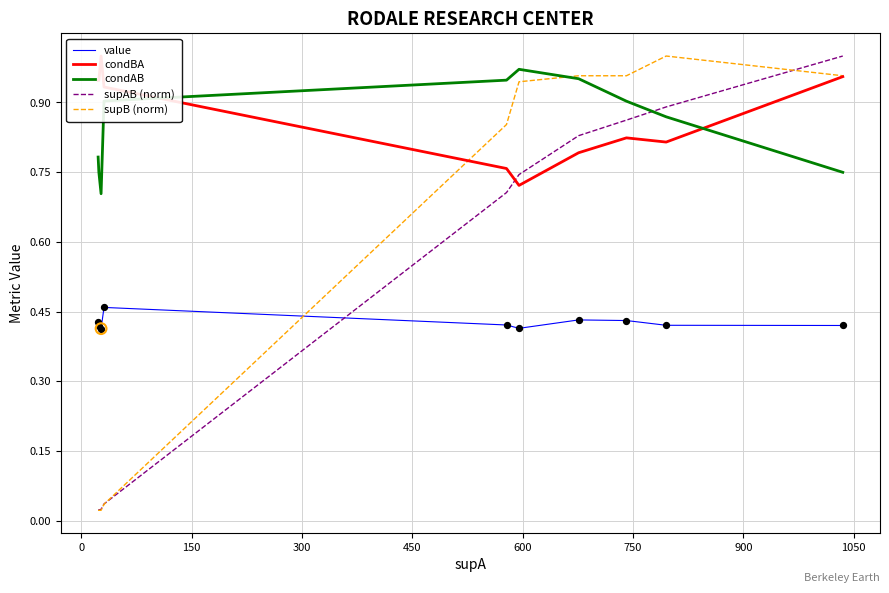

At how many categories does at least one series exceed 0?

10